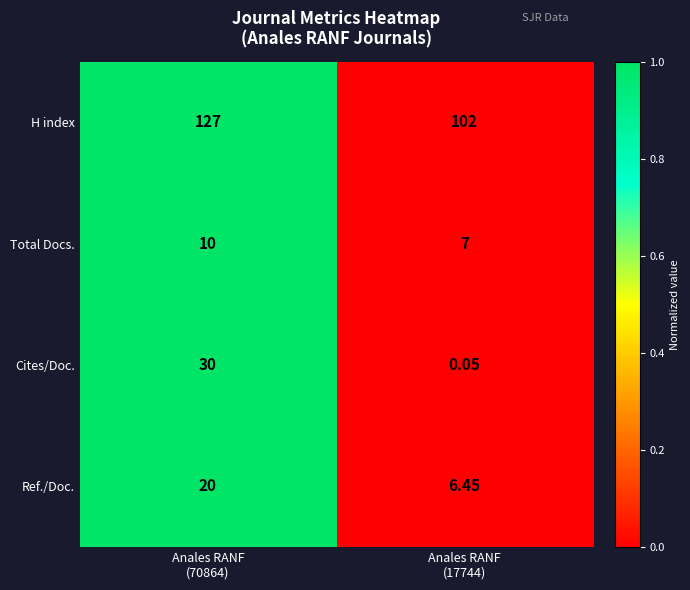

At how many categories does at least one series exceed 0?

2